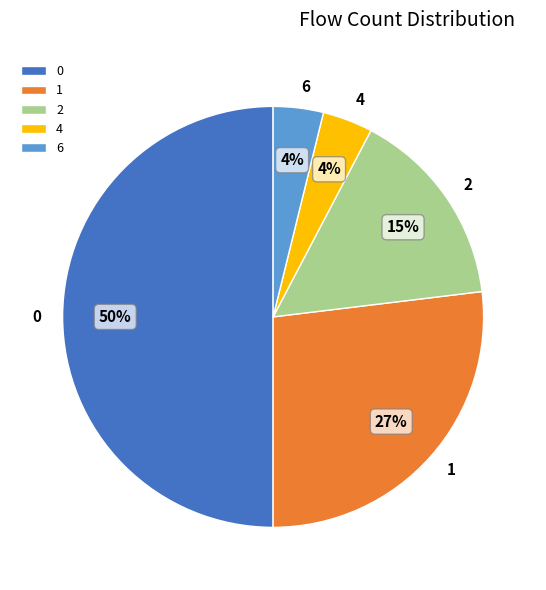

To the nearest percent, what portion does 1 represent?

27%